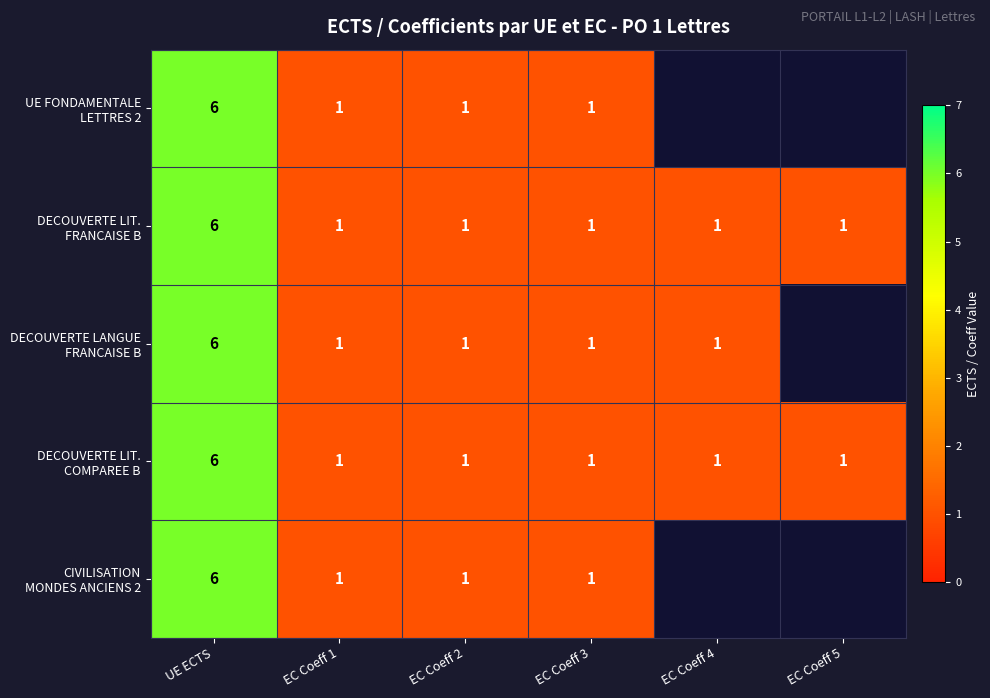

Which series has the widest spread of values?

UE FONDAMENTALE LETTRES 2